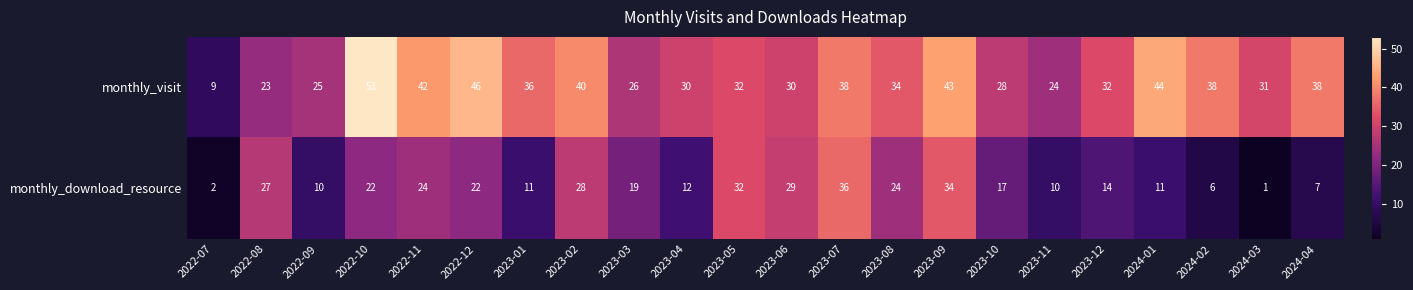

Where does the monthly_visit series first go above 34?

2022-10